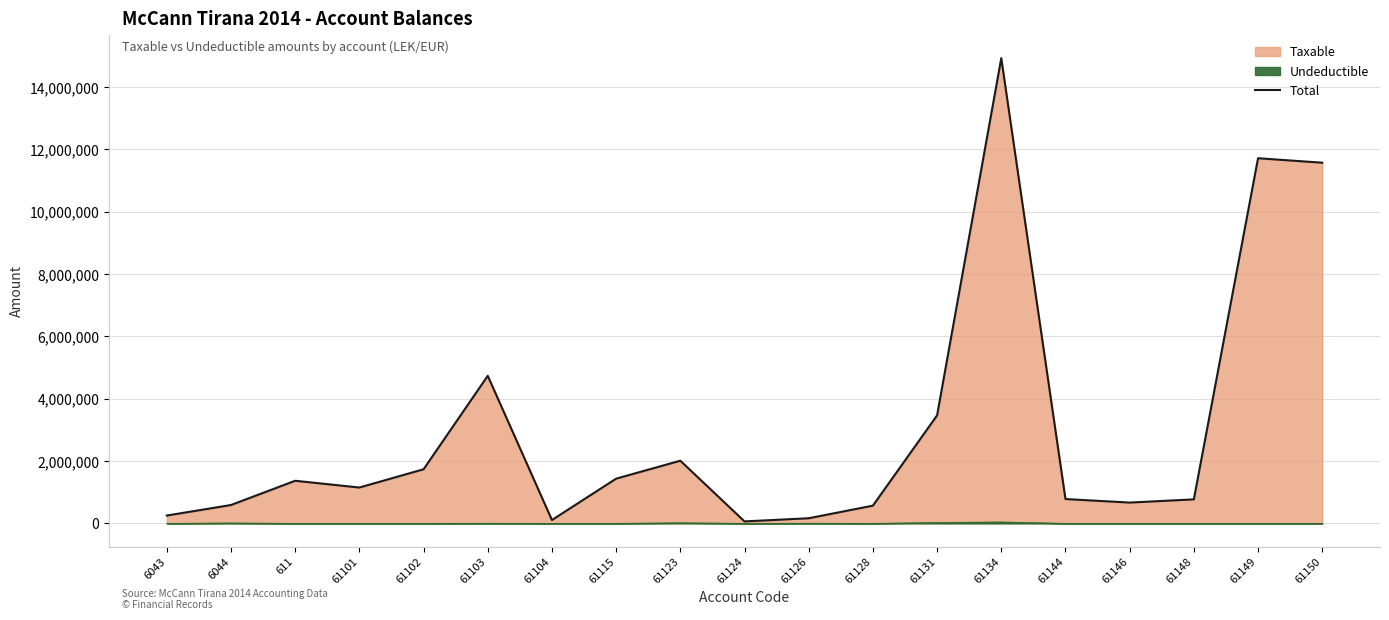

The value at 61104 is 105900.0. True or false?

True